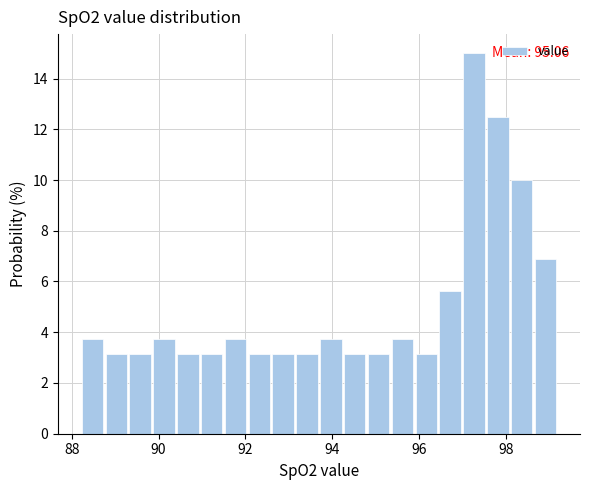

Around what value on the x-axis is the tallest bar? Give the approximate position of its centre, as read against the axis.

97.2